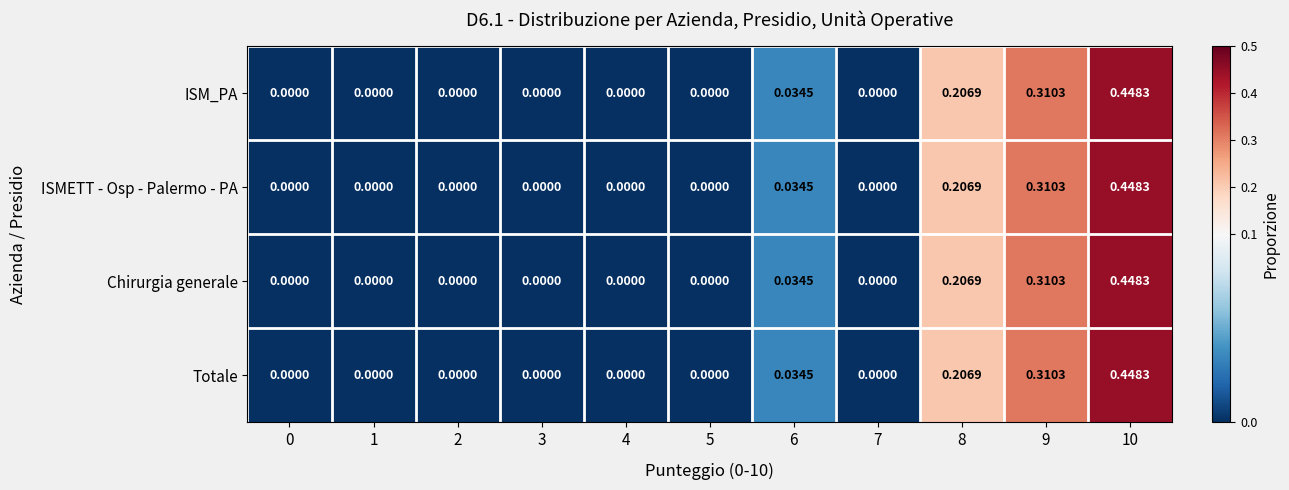

Is the value of Chirurgia generale at 6 greater than the value of ISM_PA at 5?

Yes